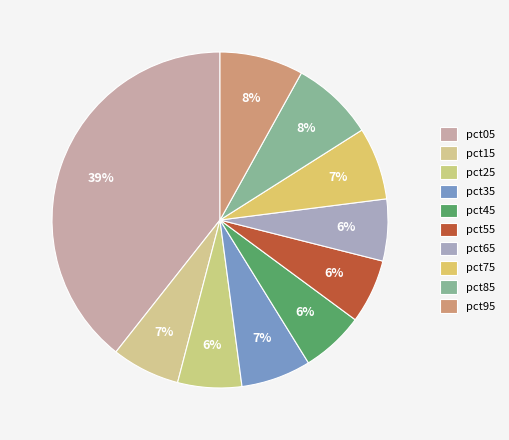

Which category has the smallest portion of the pie?

pct65